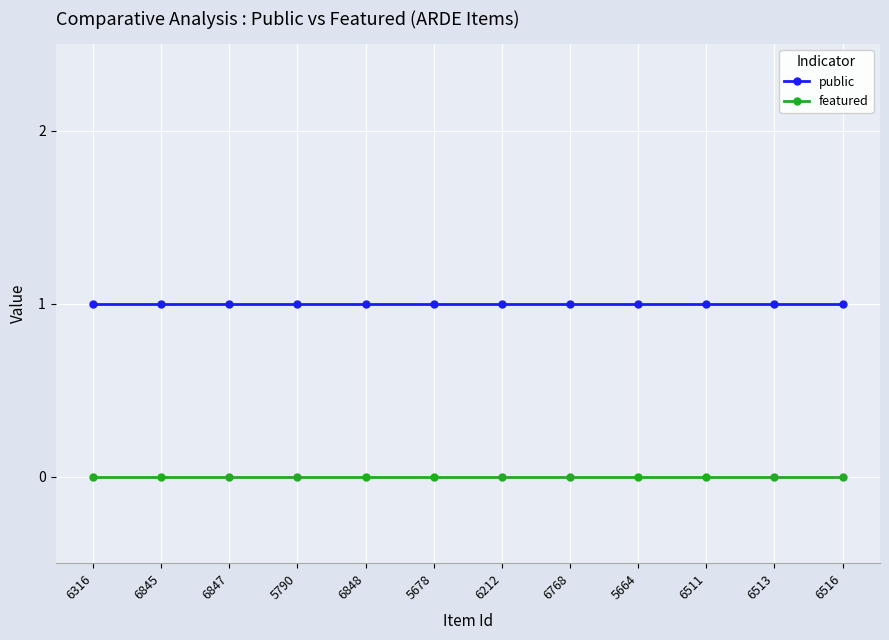

How many lines are shown in the chart?

2